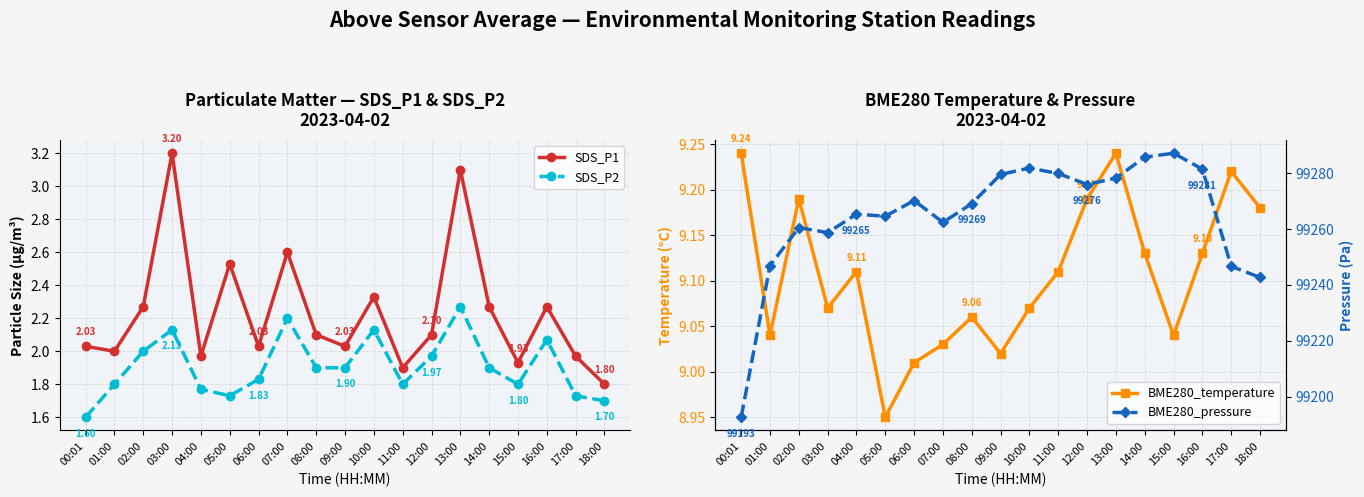

True or false: SDS_P1 has more than 1 points higher than both neighbors.

True